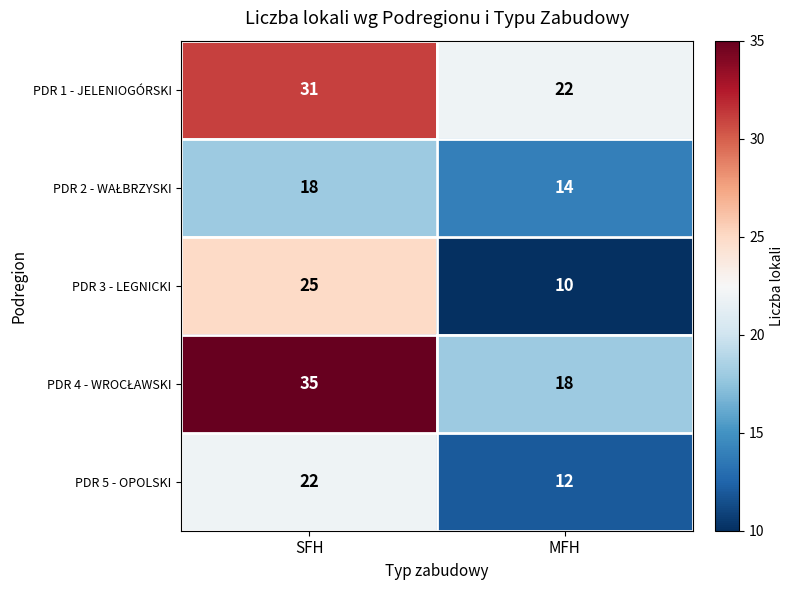

What is the total value across all series at MFH?

76